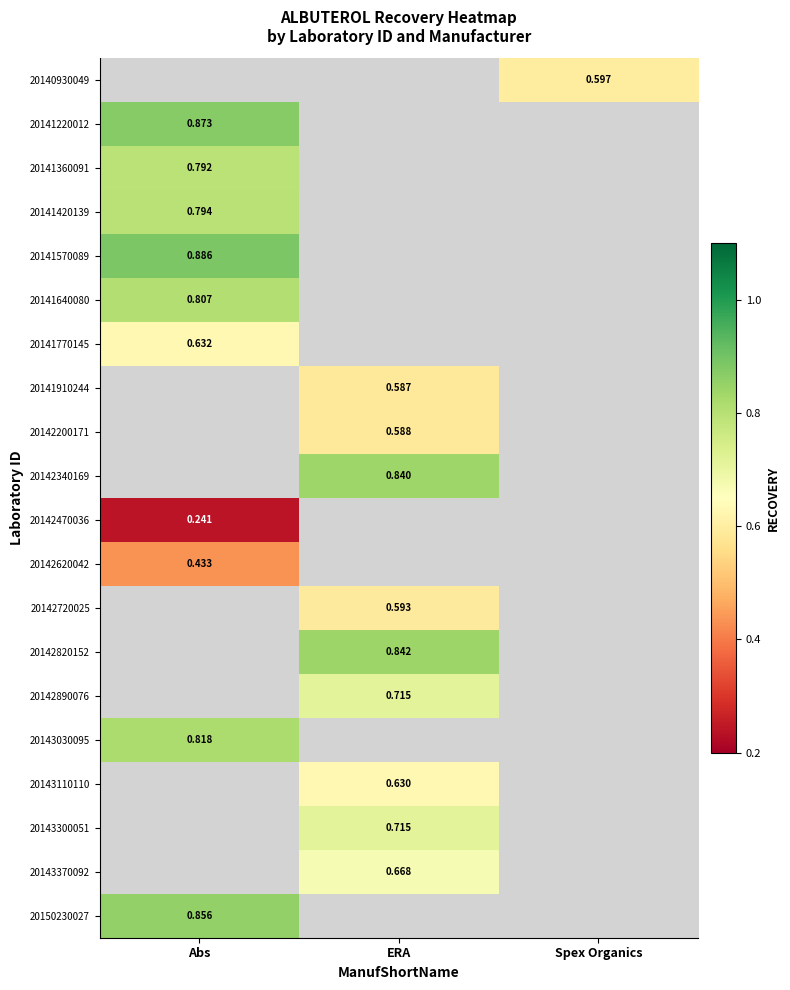

What is the smallest value displayed?

0.2